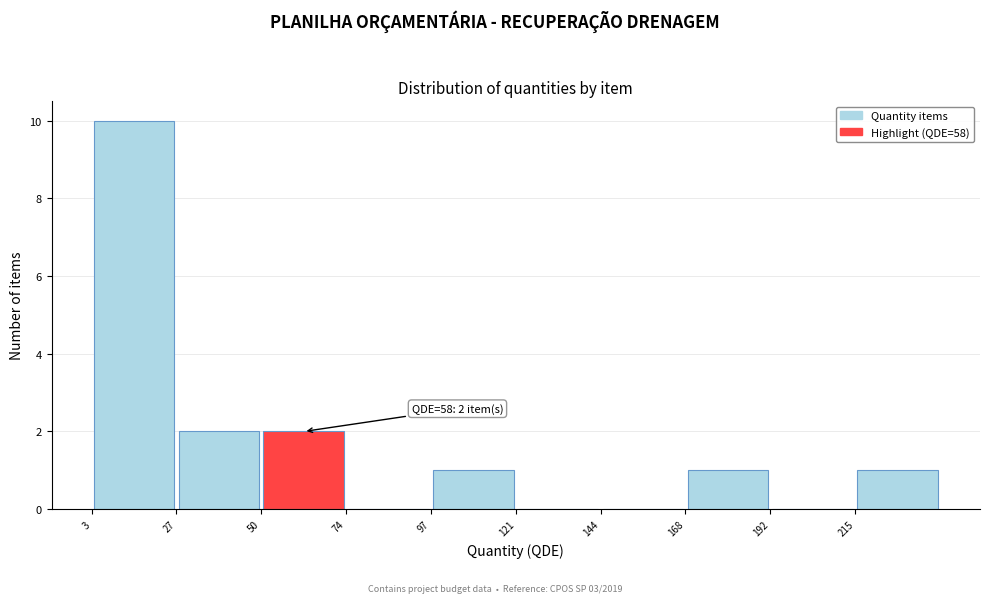

Over which range of the x-axis is the bar tallest?

5 to 25